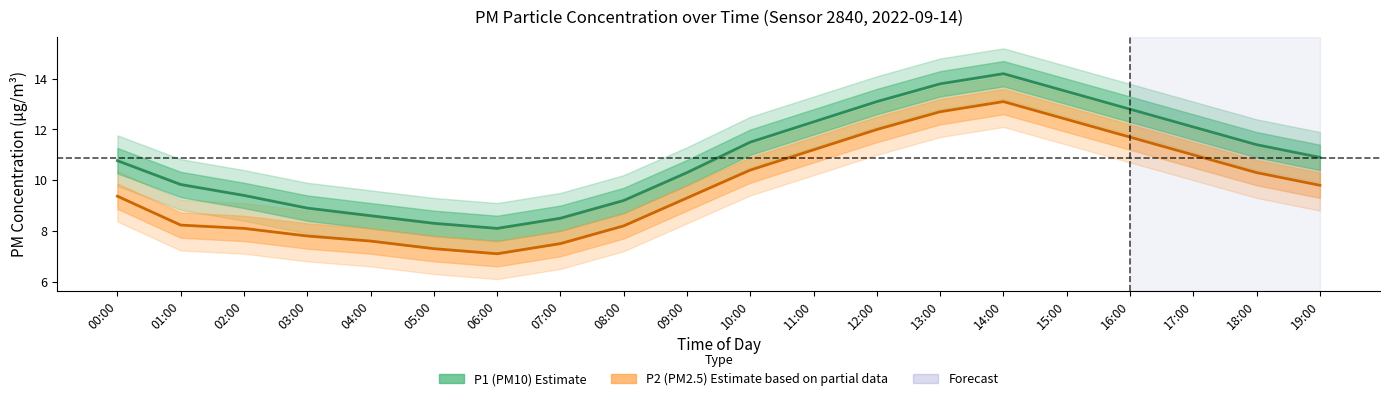

Is this an area chart (filled region under the line)?

No